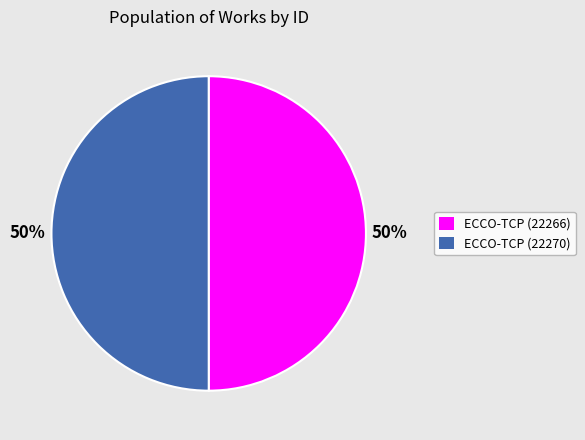

To the nearest percent, what is the combined percentage of ECCO-TCP (22270) and ECCO-TCP (22266)?

100%